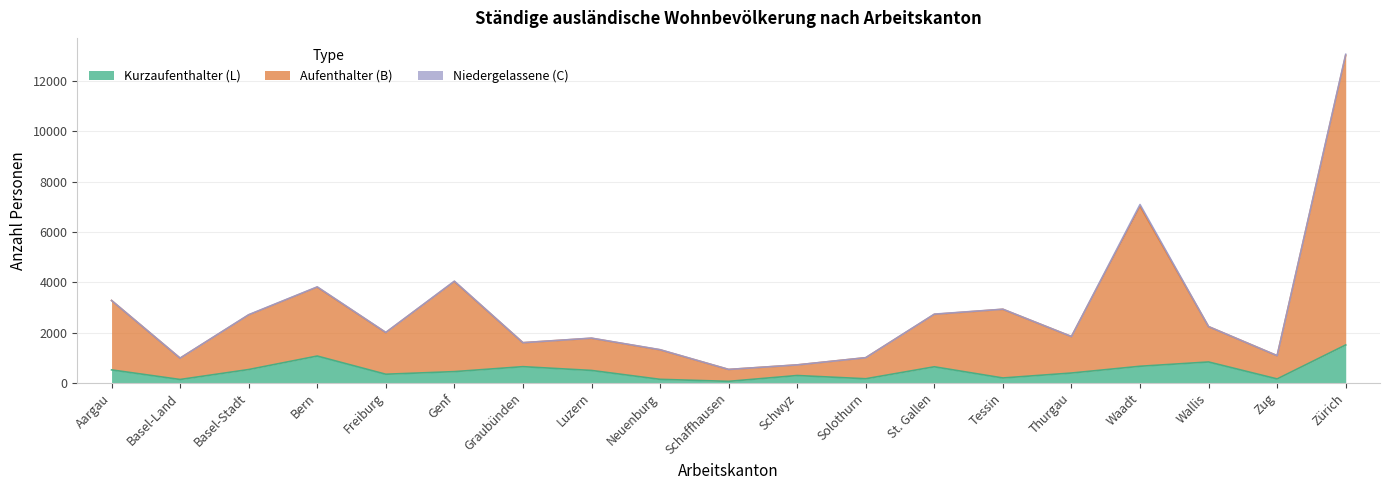

What is the average value of the Kurzaufenthalter (L) series?

481